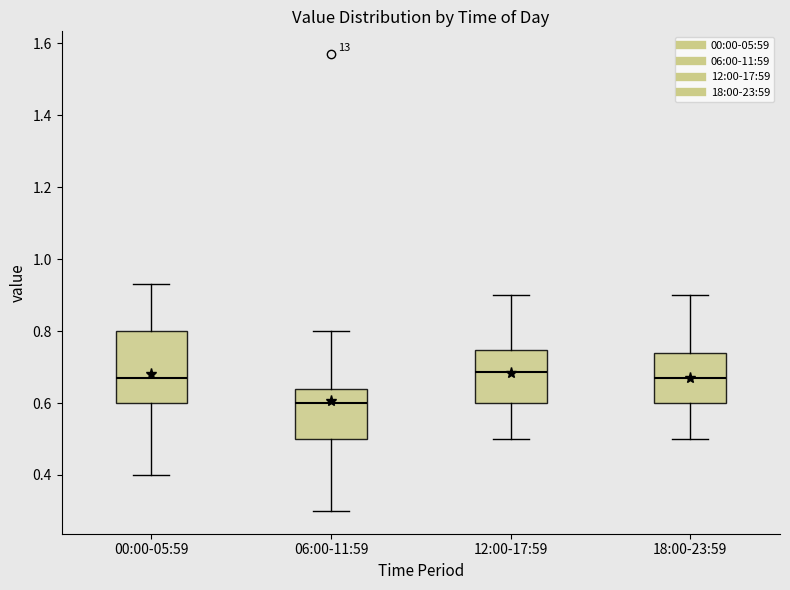

Reading left to right, transcribe this box plot: for each box, give where its median line is, the range the box spans, and where its two whiskers end, as read against the y-axis. The values are not printed on the chart, so give them approximately, as read against the axis.

00:00-05:59: median 0.68, box 0.60 to 0.80, whiskers 0.40 to 0.94
06:00-11:59: median 0.60, box 0.50 to 0.64, whiskers 0.30 to 0.80
12:00-17:59: median 0.68, box 0.60 to 0.74, whiskers 0.50 to 0.90
18:00-23:59: median 0.68, box 0.60 to 0.74, whiskers 0.50 to 0.90